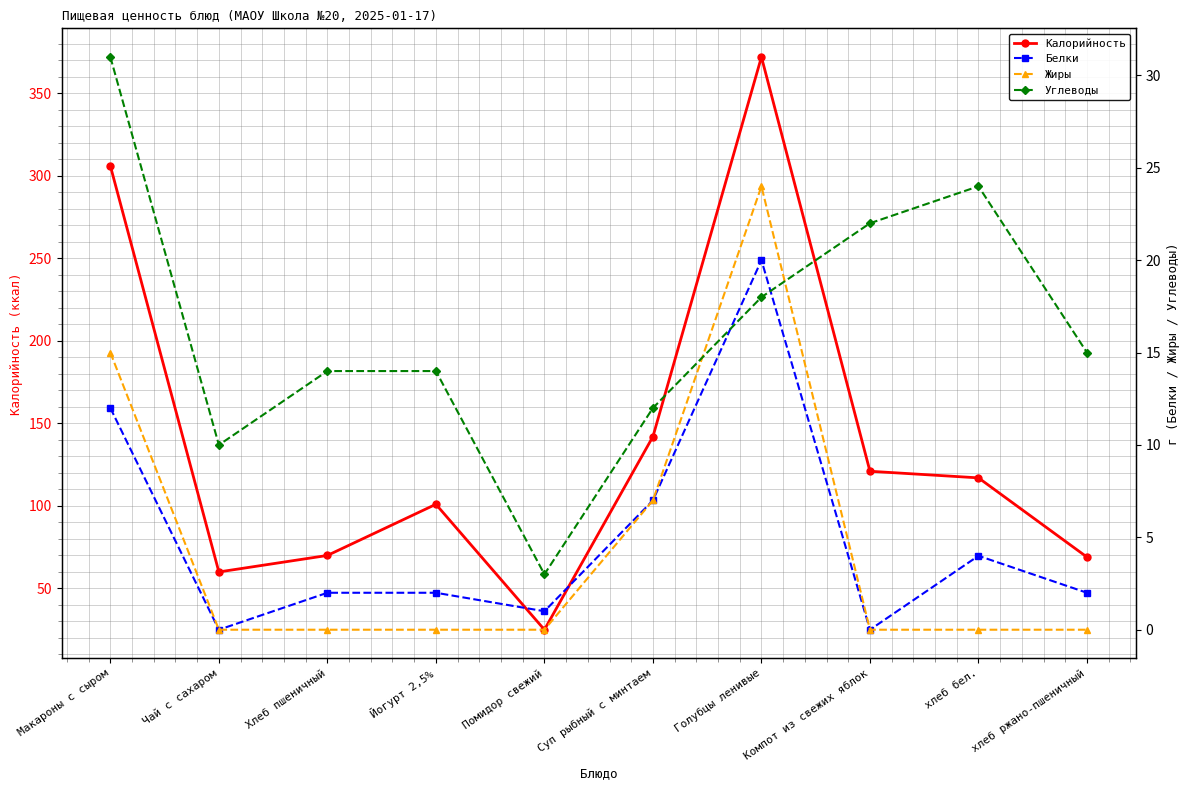

What value does the Калорийность series have at Суп рыбный с минтаем?

142